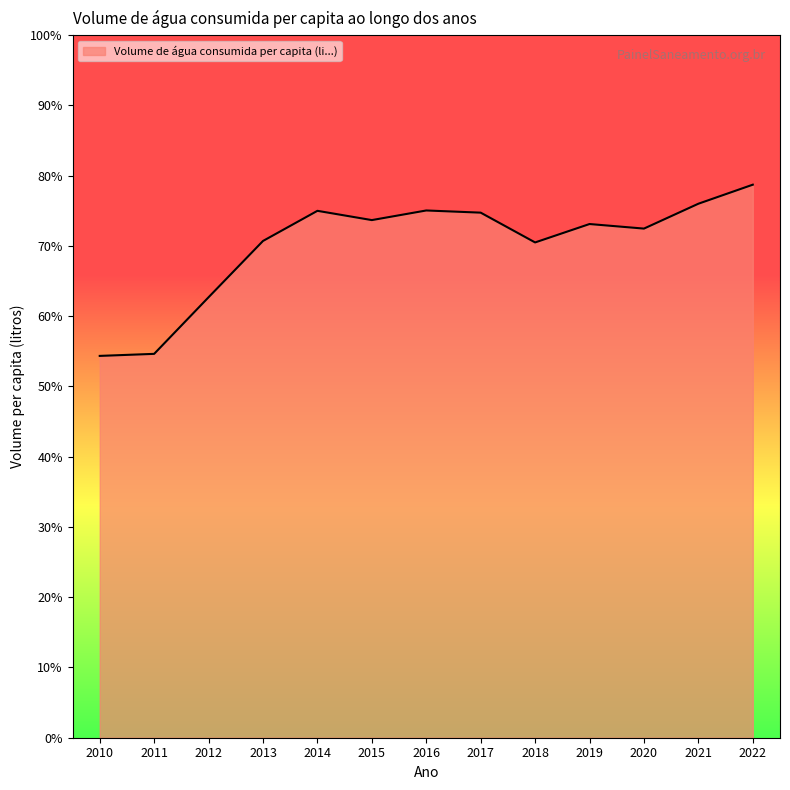

How many lines are shown in the chart?

1